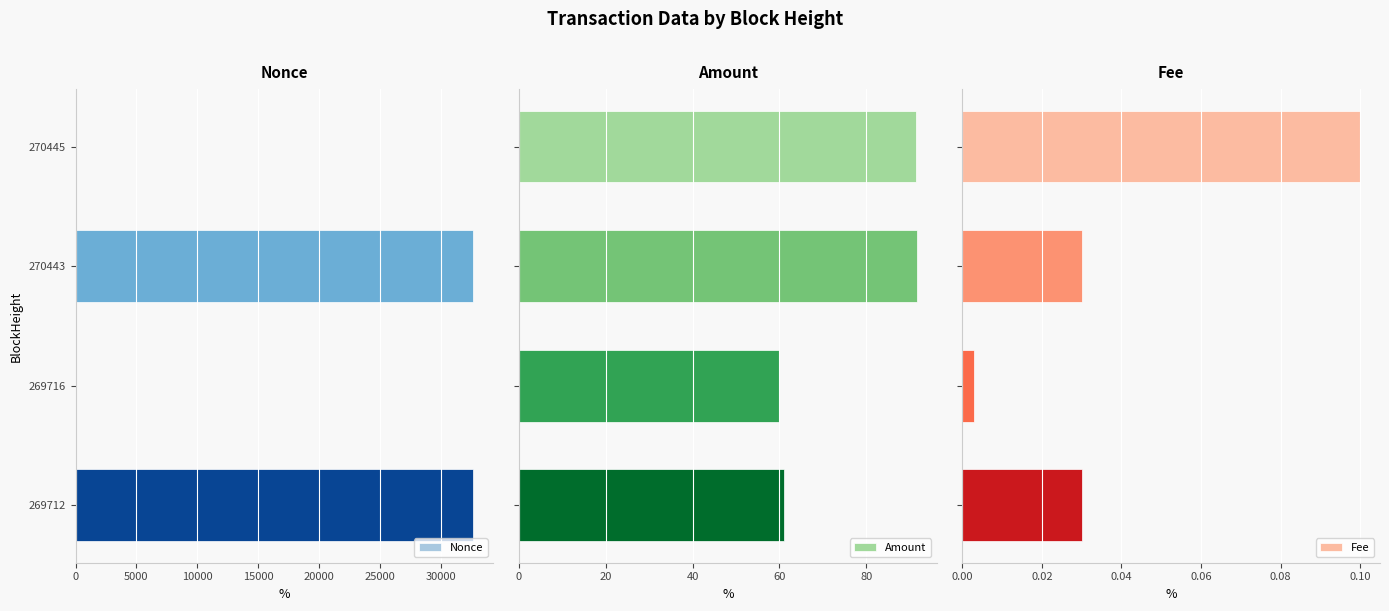

Where is Nonce nearest to the value 16318?

269712